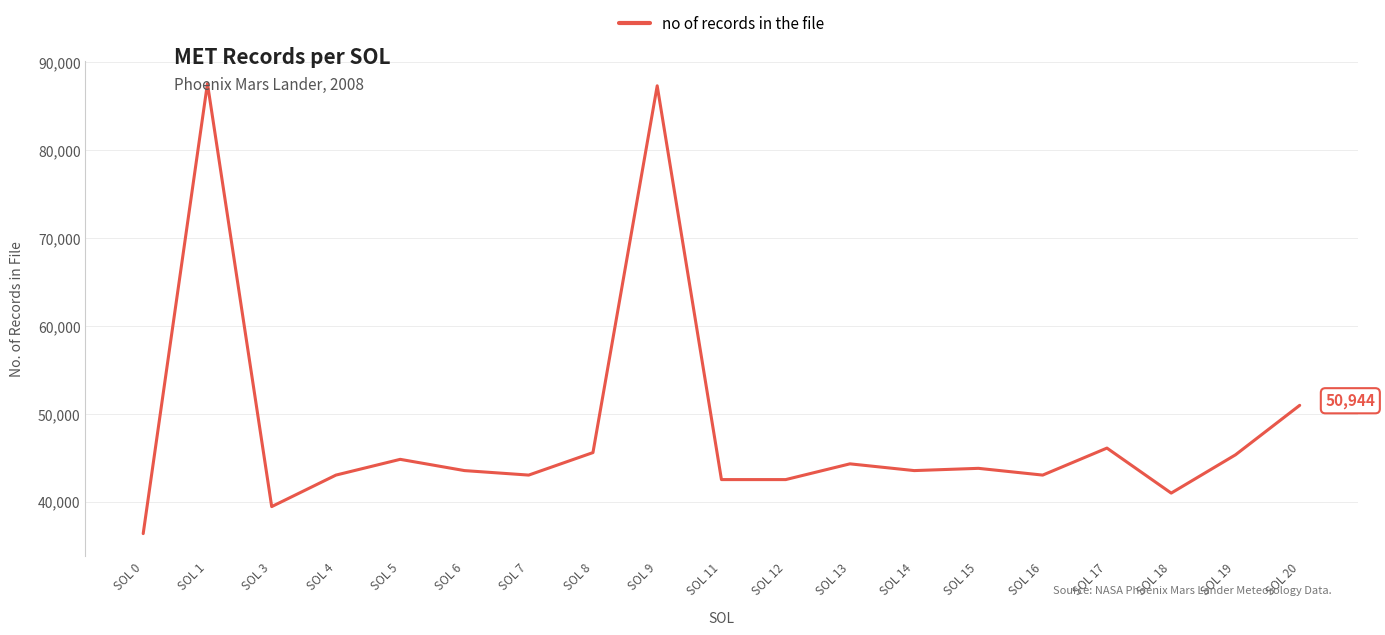

What is the change in value from SOL 3 to SOL 19?

+5888